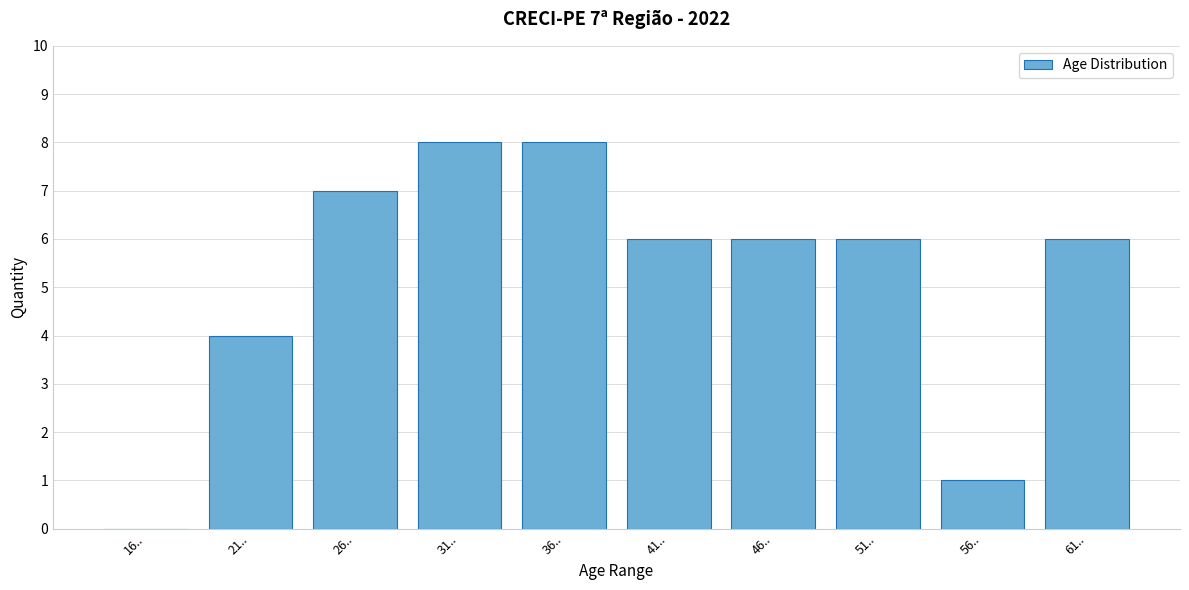

Reading left to right, what are all the values shown in this chart?

16..=0	21..=4	26..=7	31..=8	36..=8	41..=6	46..=6	51..=6	56..=1	61..=6